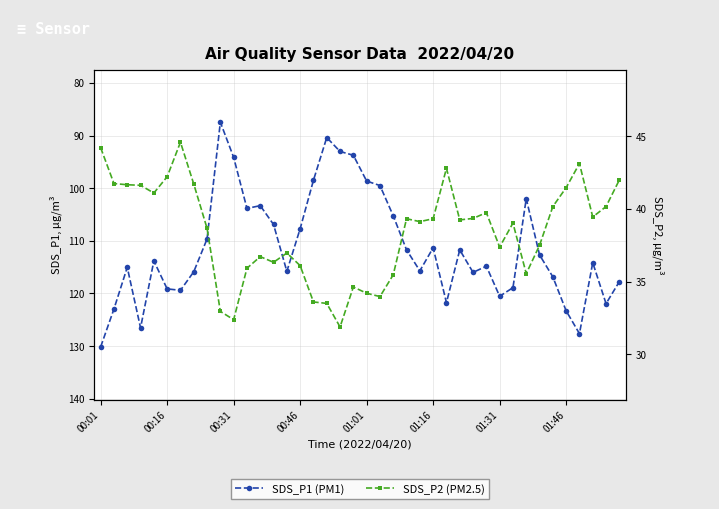

How many lines are shown in the chart?

2